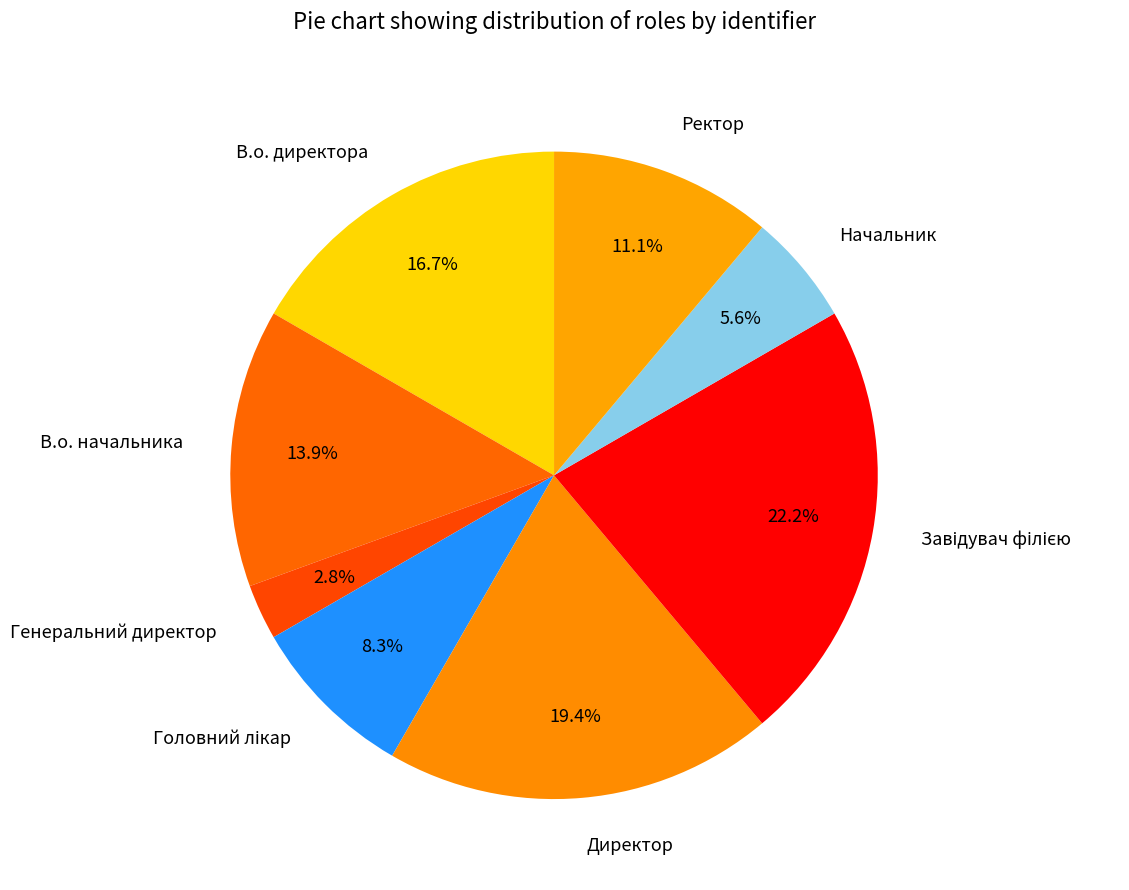

Does any single category account for the majority?

No